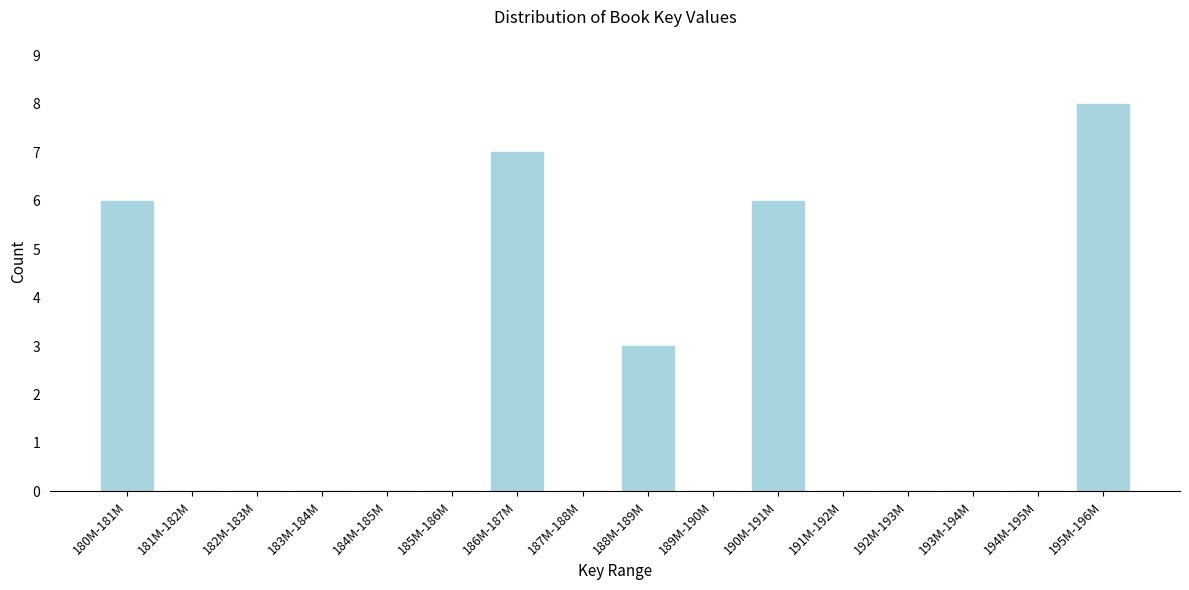

Reading left to right, what are all the values shown in this chart?

180M-181M=6	181M-182M=0	182M-183M=0	183M-184M=0	184M-185M=0	185M-186M=0	186M-187M=7	187M-188M=0	188M-189M=3	189M-190M=0	190M-191M=6	191M-192M=0	192M-193M=0	193M-194M=0	194M-195M=0	195M-196M=8